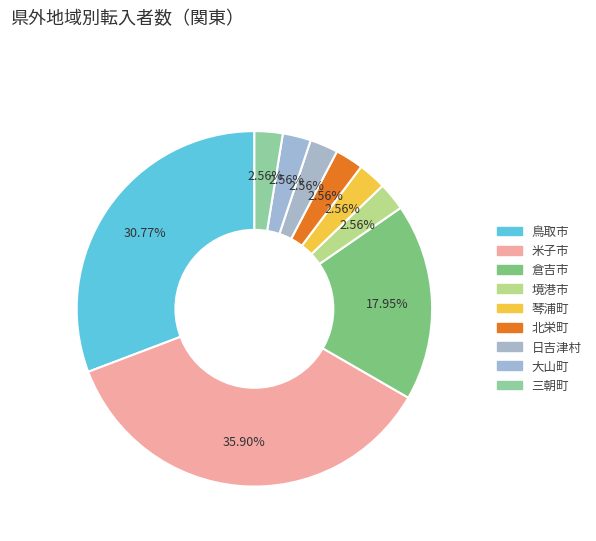

What is the largest slice in the pie chart?

米子市